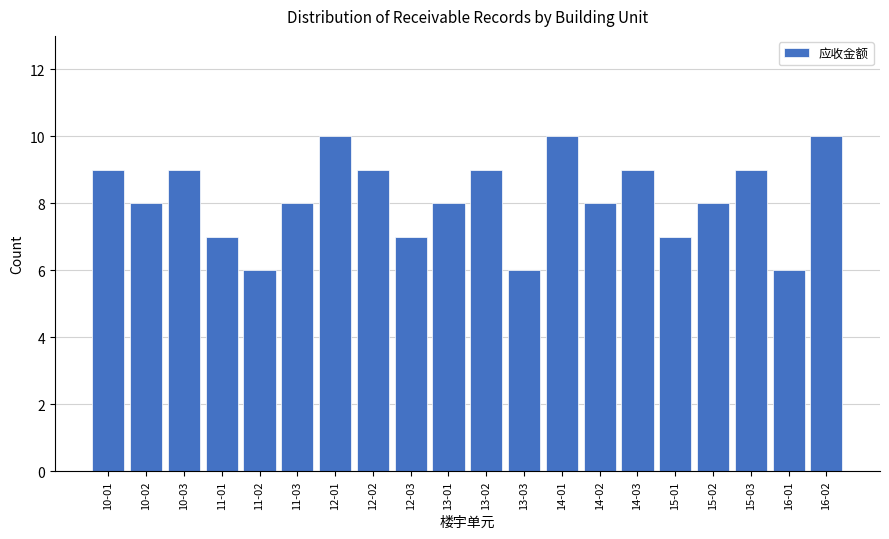

Reading left to right, what are all the values shown in this chart?

9	8	9	7	6	8	10	9	7	8	9	6	10	8	9	7	8	9	6	10